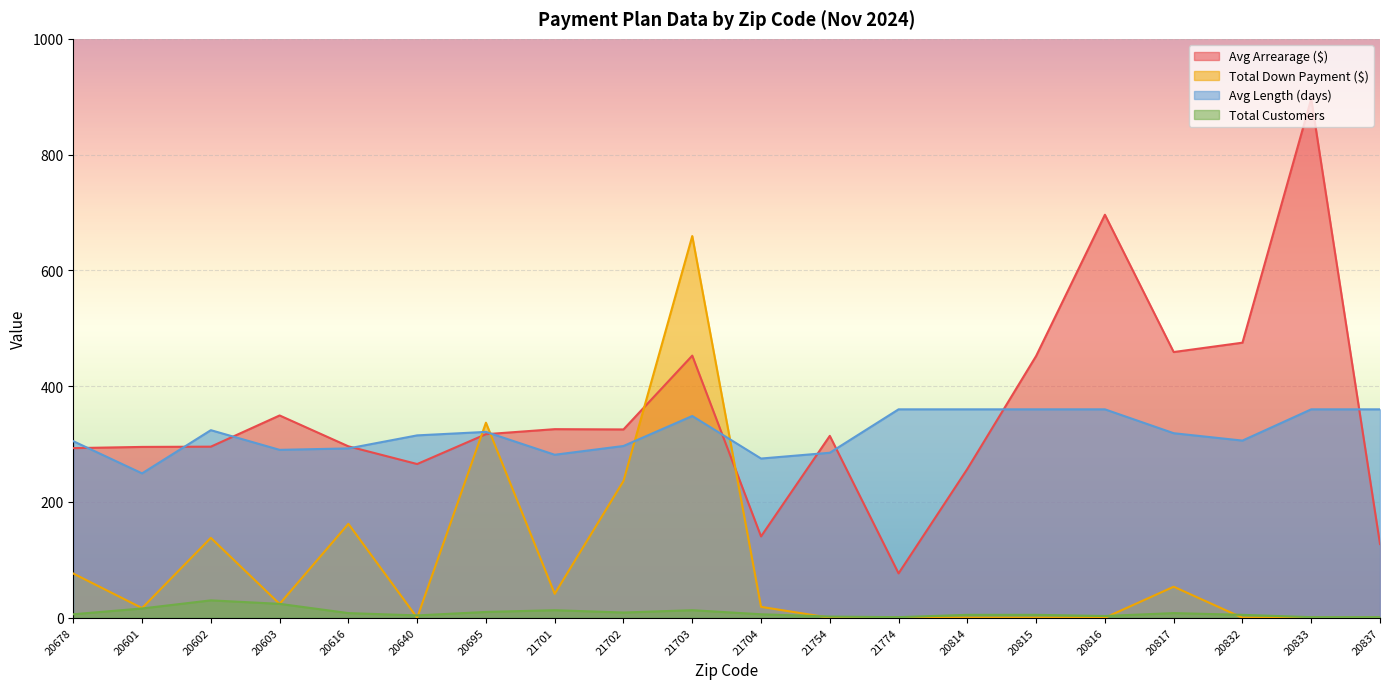

What is the difference between the highest and lowest values at 20640?

315.0